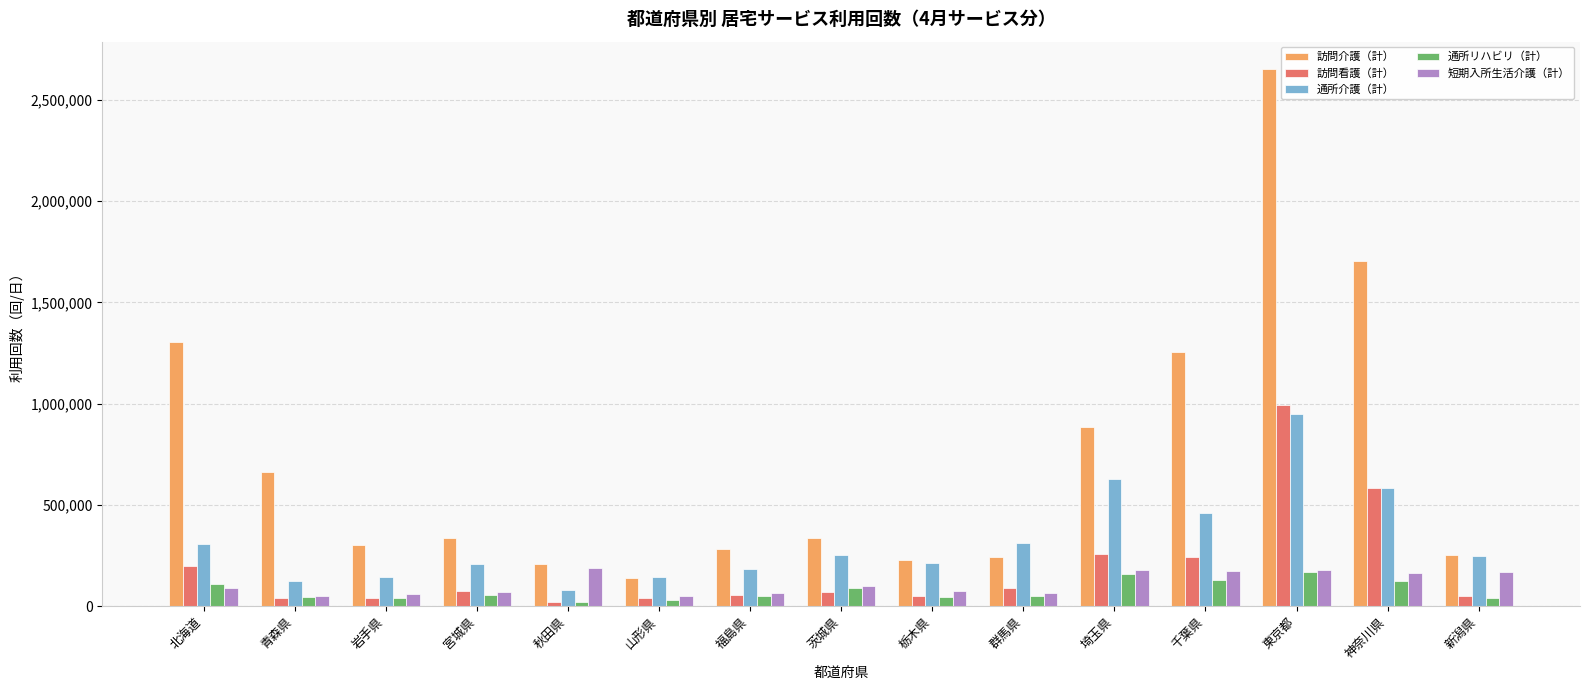

At how many categories does at least one series exceed 2360868?

1